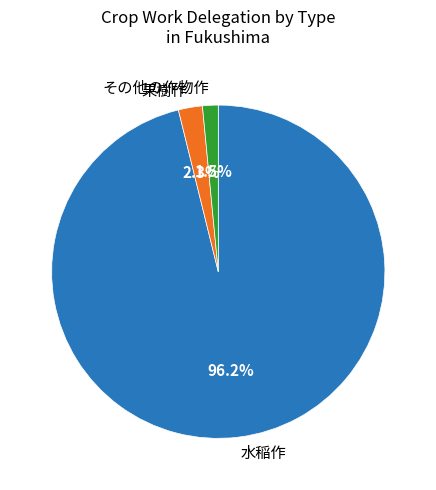

Which has a higher value, その他の作物作 or 水稲作?

水稲作